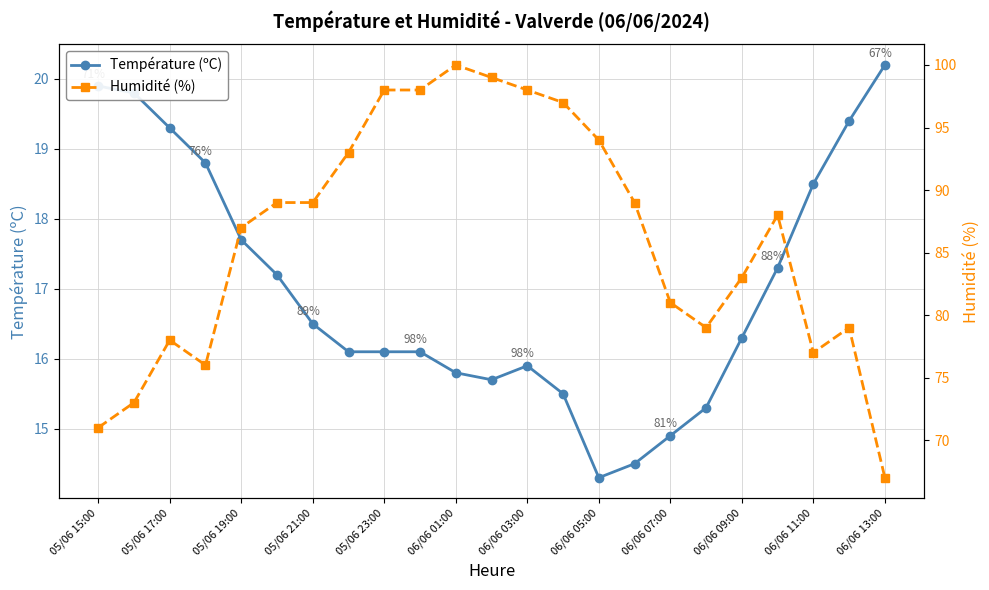

What is the difference between the second highest and minimum values in the Humidité (%) series?

32.0